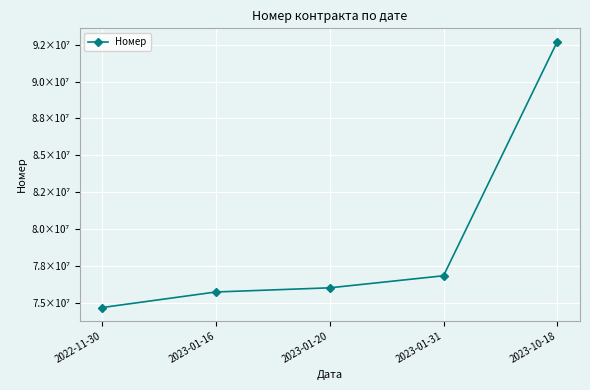

Does the chart have visible grid lines?

Yes